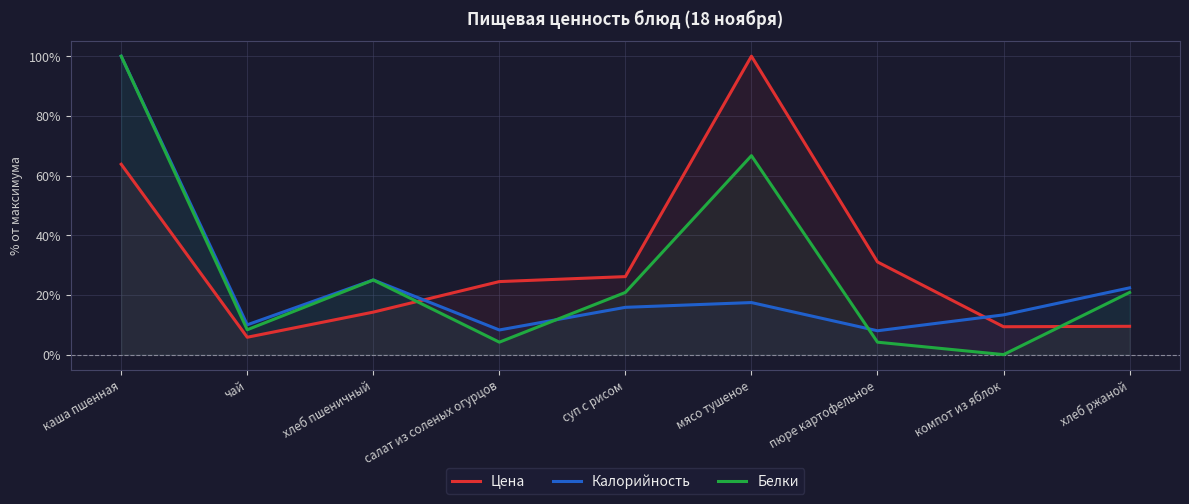

What is the difference between the Калорийность values at салат из соленых огурцов and чай?

1.7